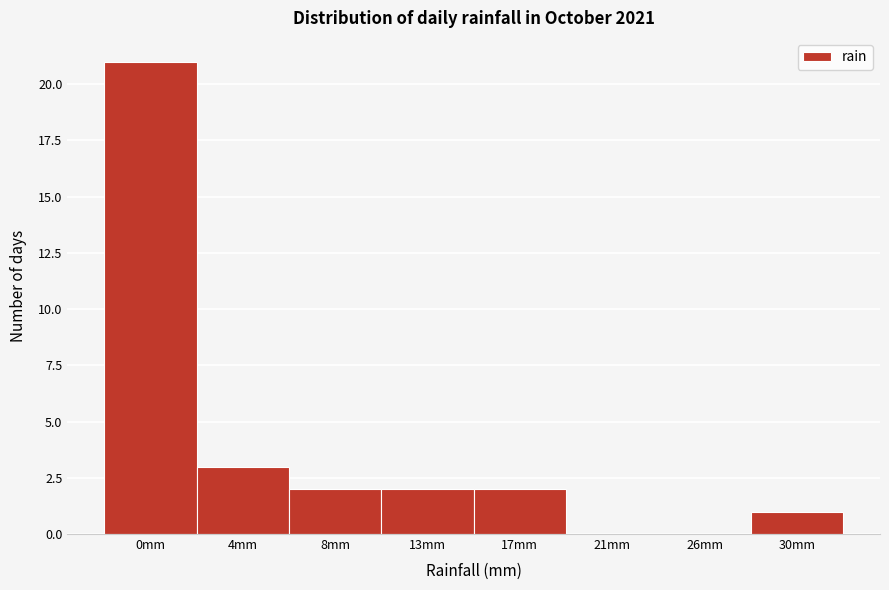

What is the sum of the values at 4mm and 17mm?

5